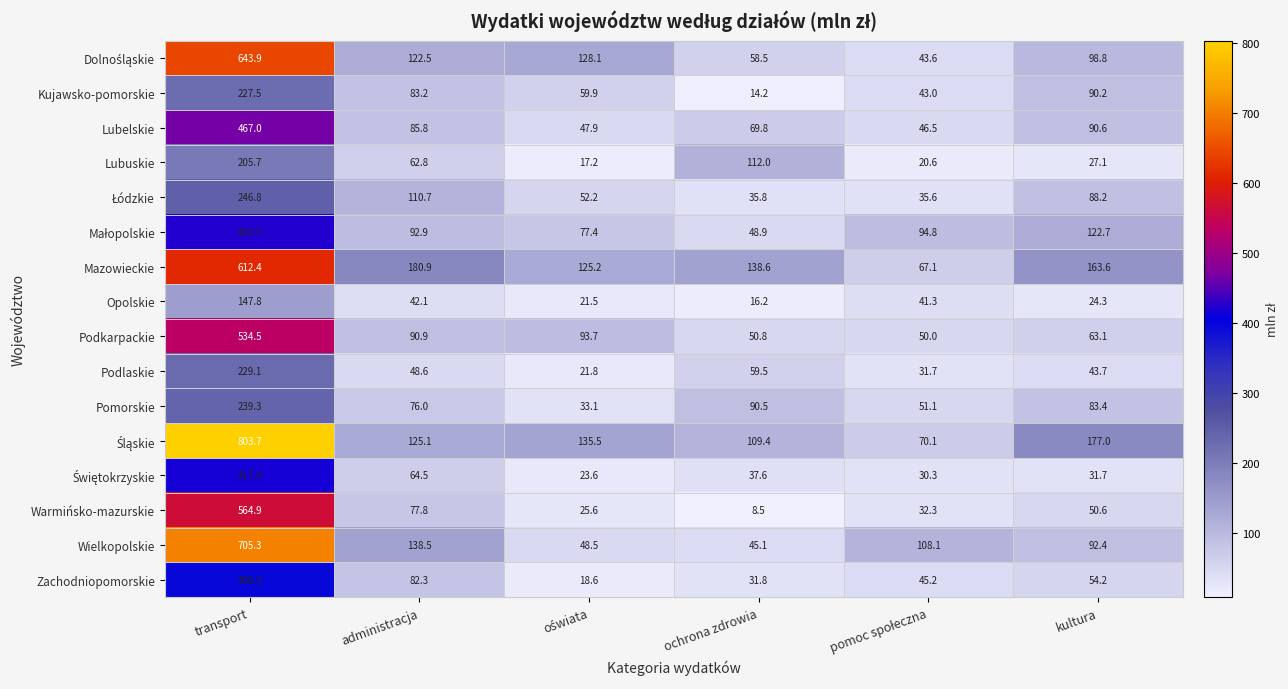

At which label does Warmińsko-mazurskie first exceed 50?

transport